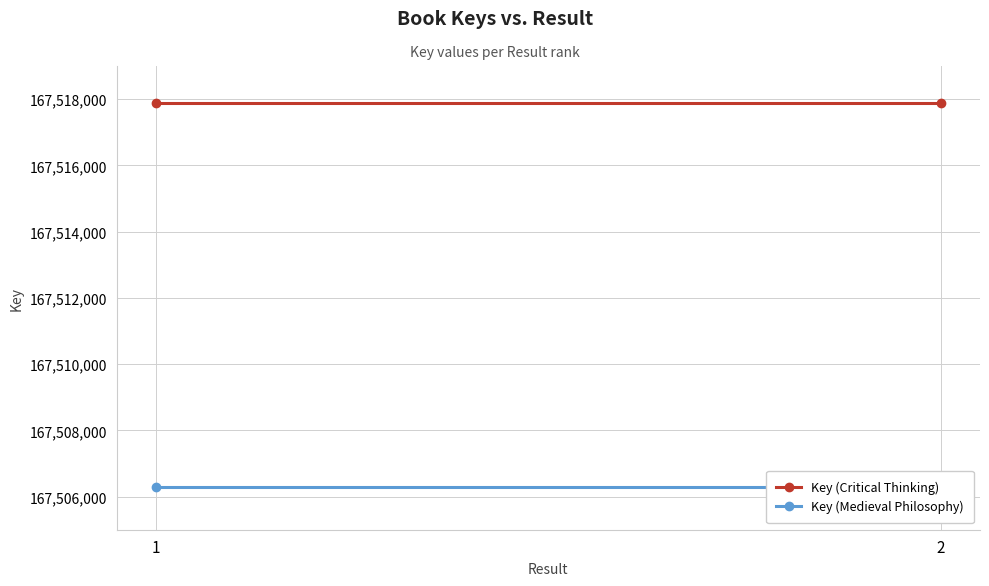

What value does the Key (Medieval Philosophy) series have at 2?

167506289